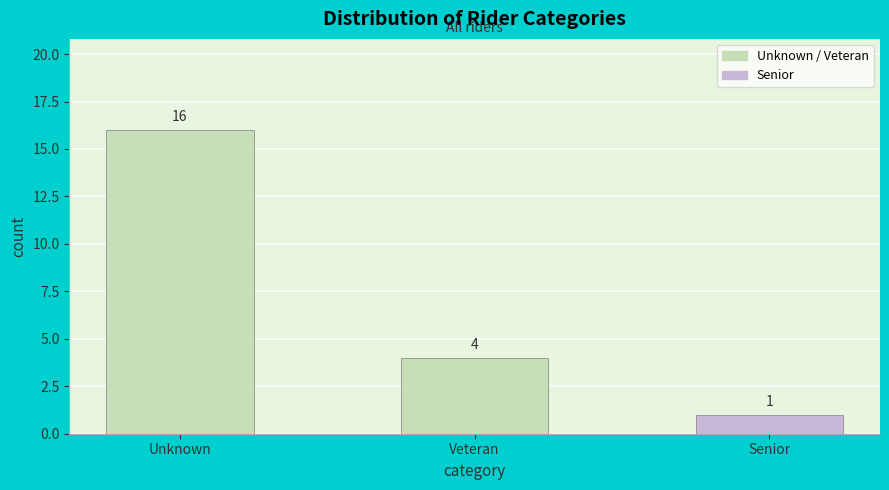

Reading right to left, transcribe all the data shown in this chart.

Senior=1	Veteran=4	Unknown=16